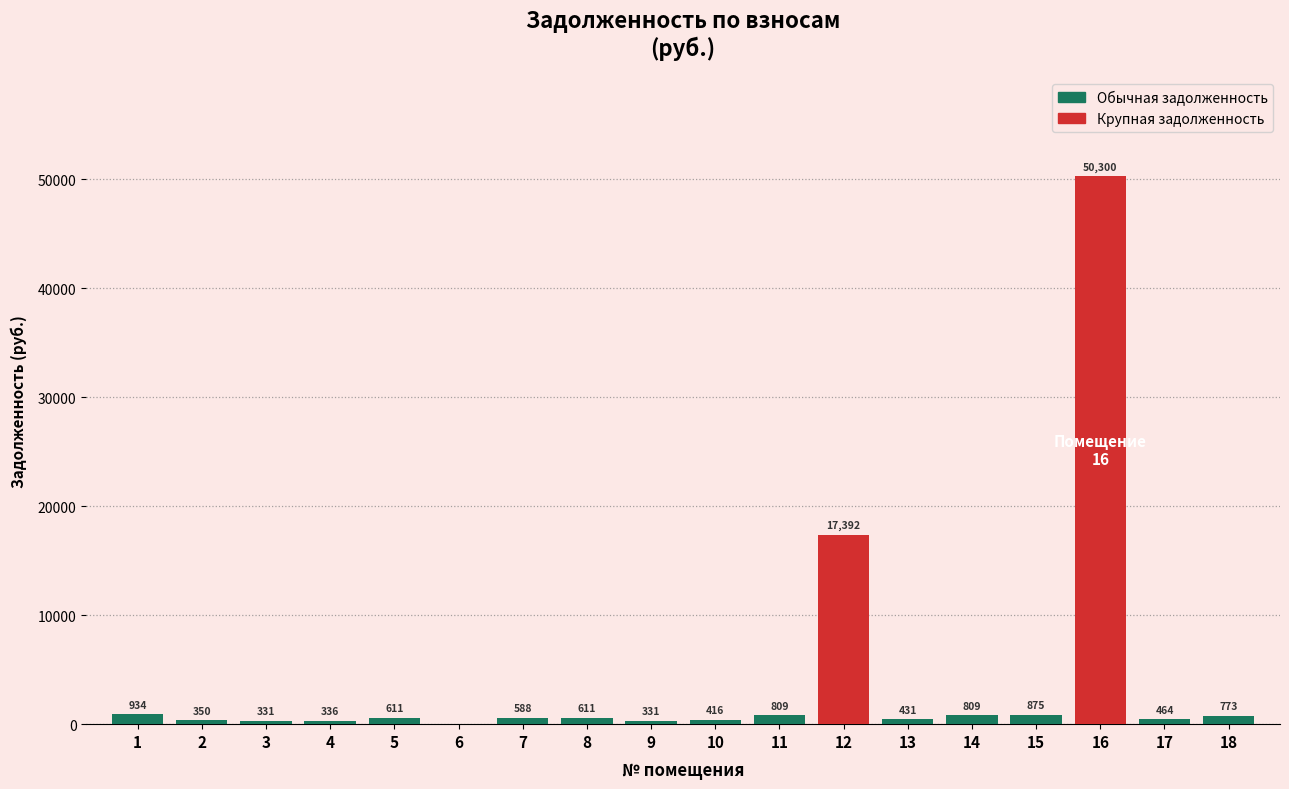

Between 2 and 7, which is larger?

7